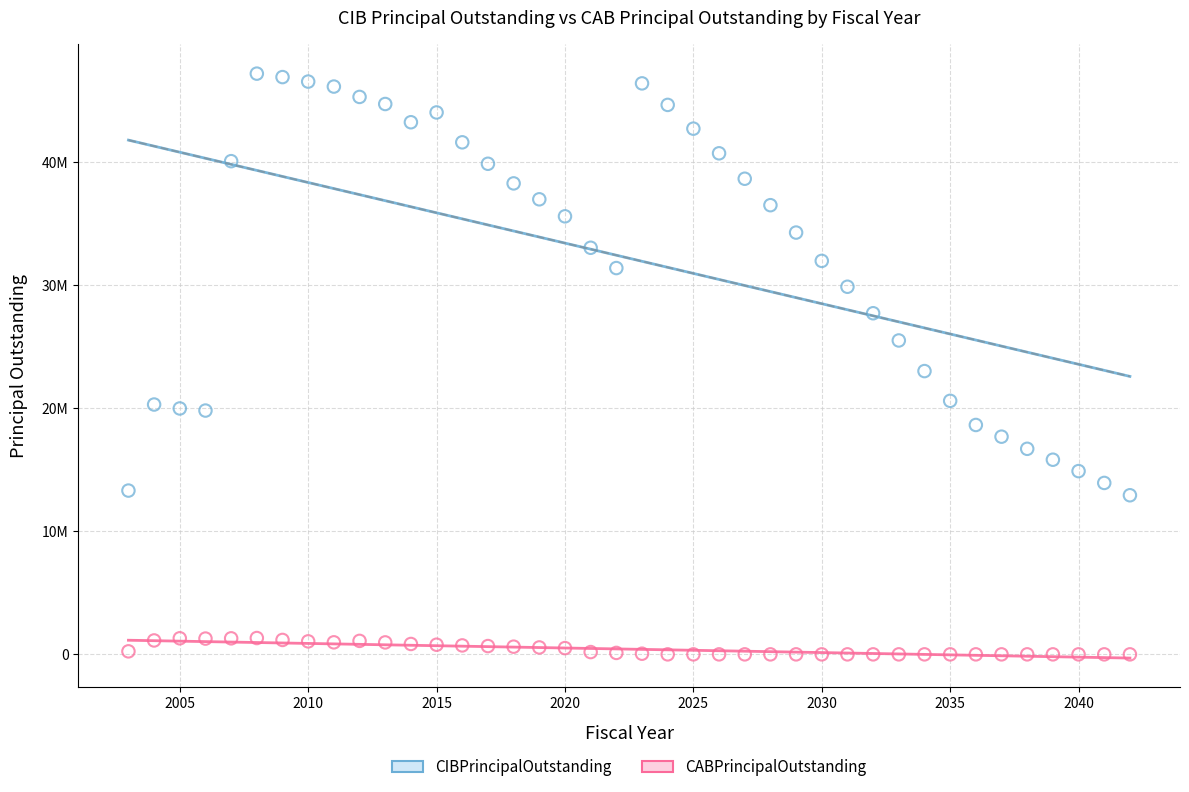

Which series contains the highest Y value?

CIBPrincipalOutstanding